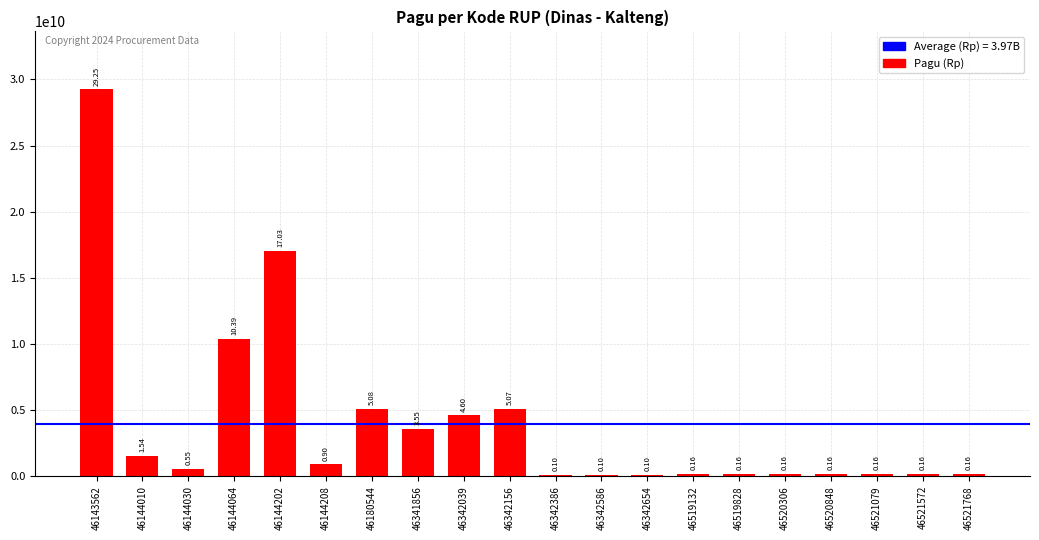

Reading right to left, what are all the values shown in this chart?

46521768=160000000	46521572=160000000	46521079=160000000	46520848=160000000	46520306=160000000	46519828=160000000	46519132=160000000	46342654=100000000	46342586=100000000	46342386=100000000	46342156=5071625000	46342039=4600000000	46341856=3550000000	46180544=5078314800	46144208=896513100	46144202=17033748900	46144064=10390589850	46144030=546873150	46144010=1539215700	46143562=29245098300